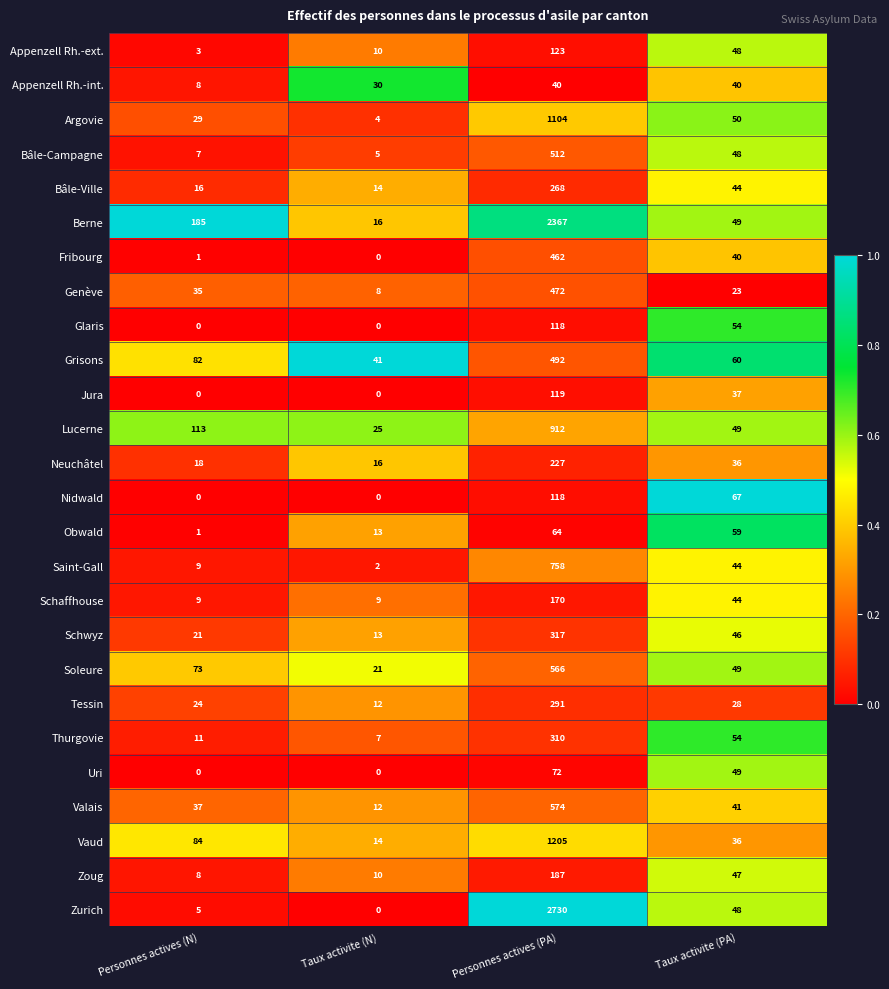

List the labels in order of Tessin value, largest first.

Personnes actives (PA), Taux activite (PA), Personnes actives (N), Taux activite (N)